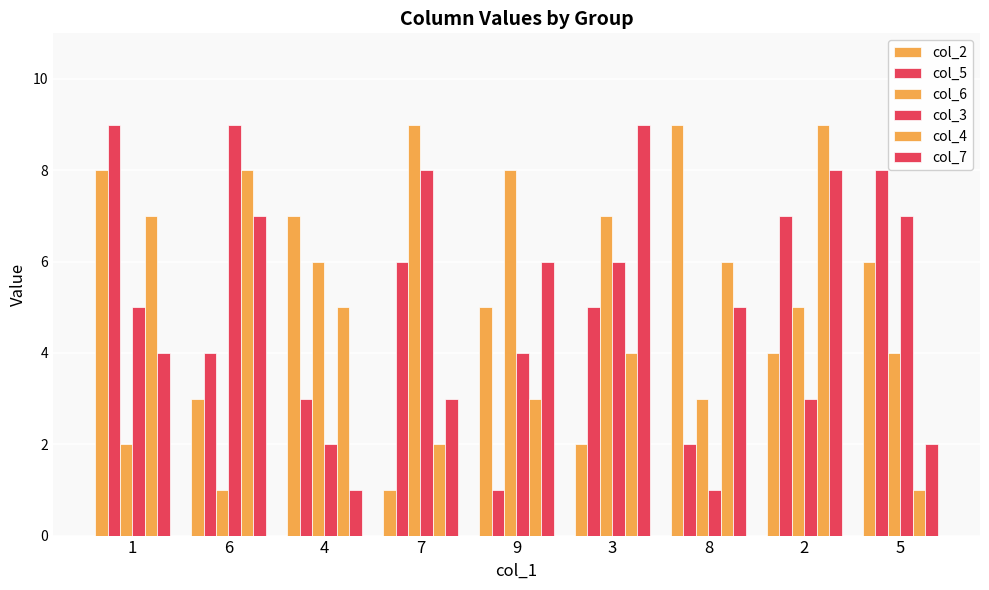

Count the col_6 values in the range 3 to 7.

5